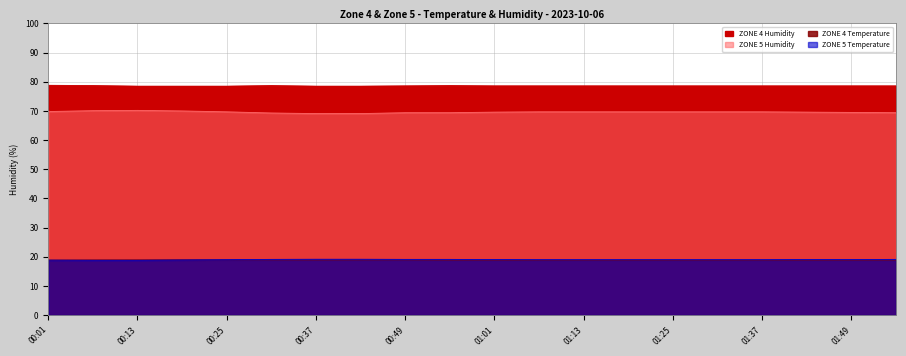

What is the average value of the ZONE 5 Humidity series?

69.6